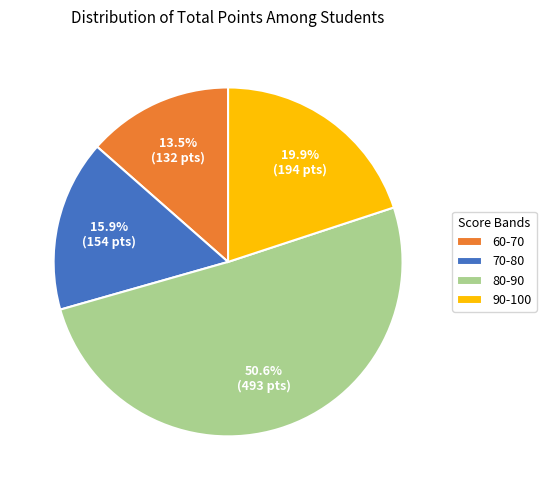

Combined, do 70-80 and 90-100 account for over 50%?

No